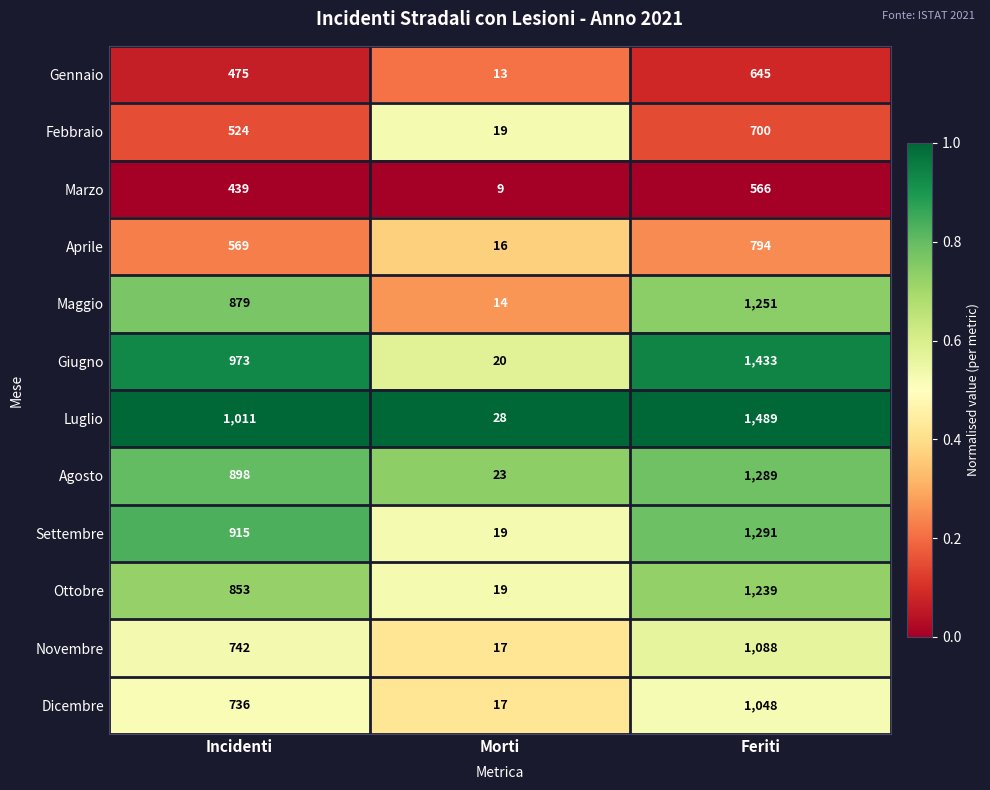

At Incidenti, list the series in order from largest to smallest.

Luglio, Giugno, Settembre, Agosto, Maggio, Ottobre, Novembre, Dicembre, Aprile, Febbraio, Gennaio, Marzo